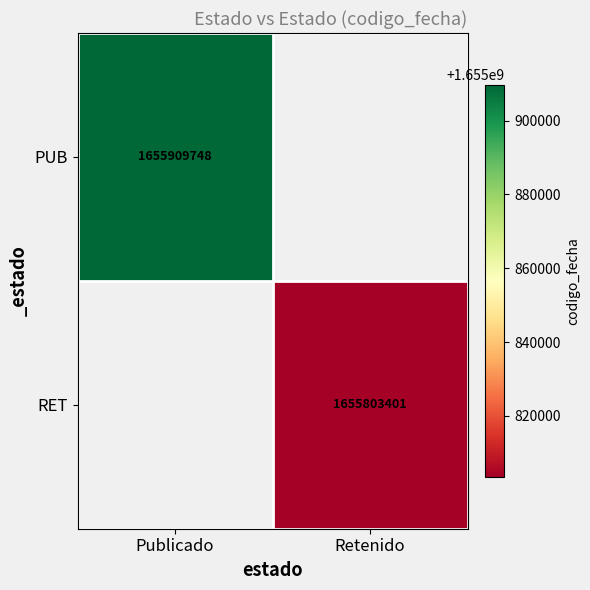

What is the greatest value displayed?

1655909748.0